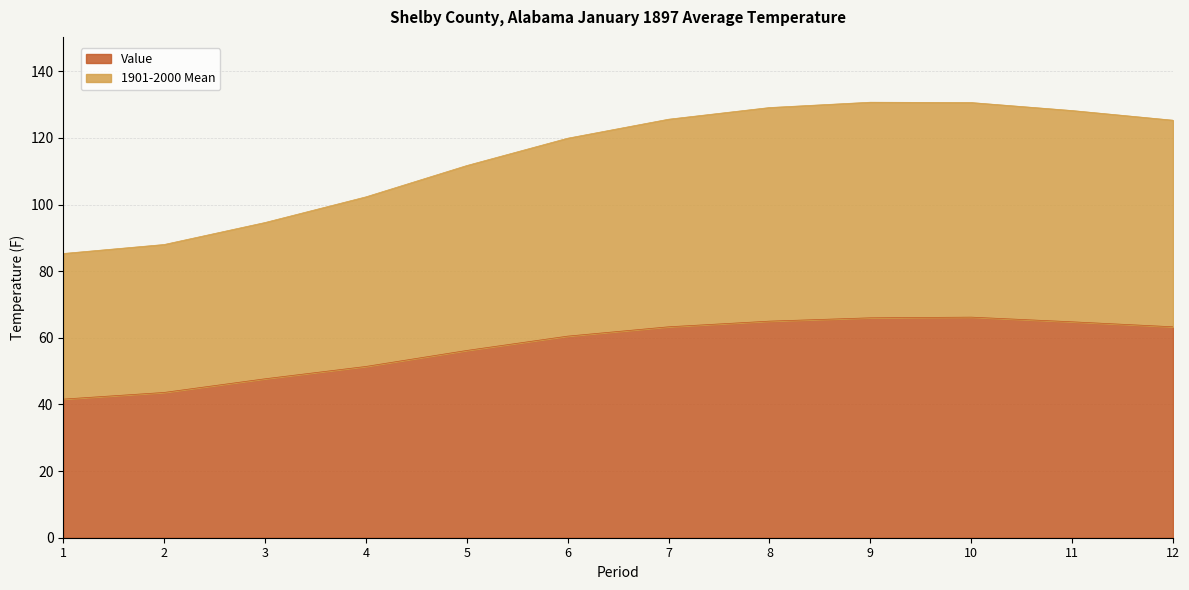

Which series has the widest spread of values?

1901-2000 Mean